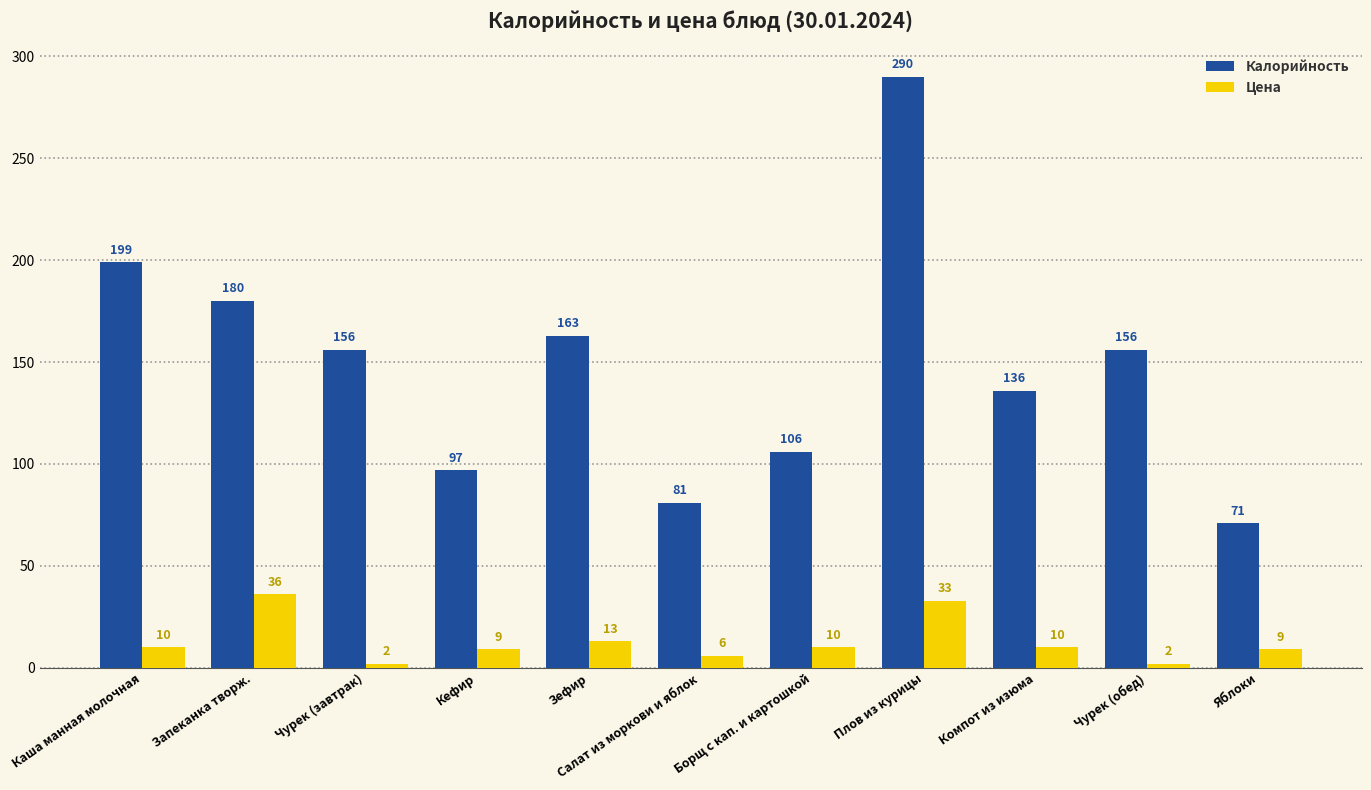

At which category does the chart reach its peak across all series?

Плов из курицы